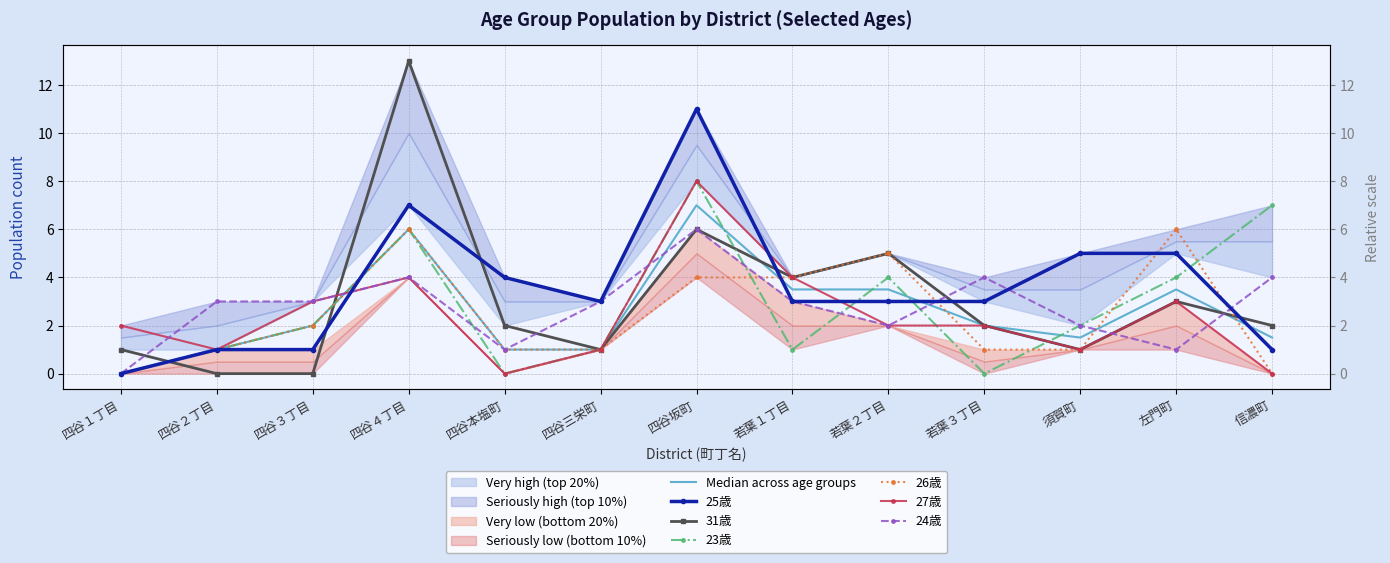

In 26歳, how many points are higher than both neighbors (excluding endpoints)?

3